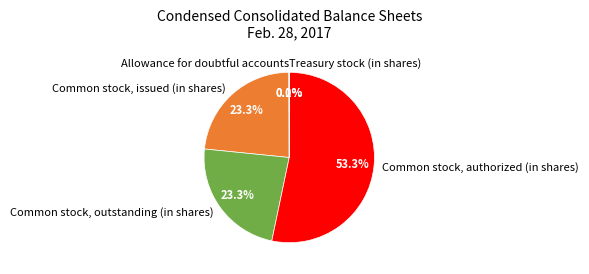

Approximately how many times larger is the value at Common stock, issued (in shares) compared to Common stock, authorized (in shares)?

0.4